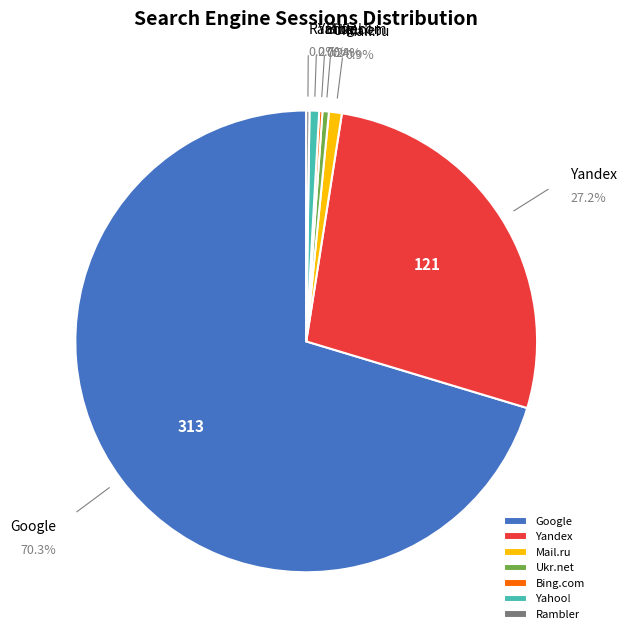

To the nearest percent, what percentage of the pie is Google?

70%